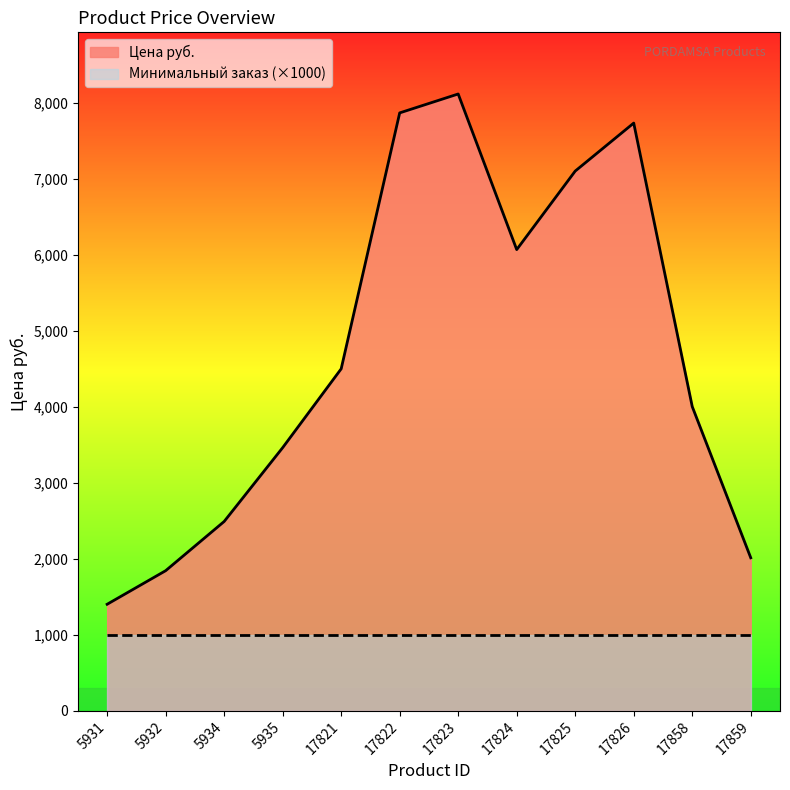

What is the difference between the maximum and minimum values?

6719